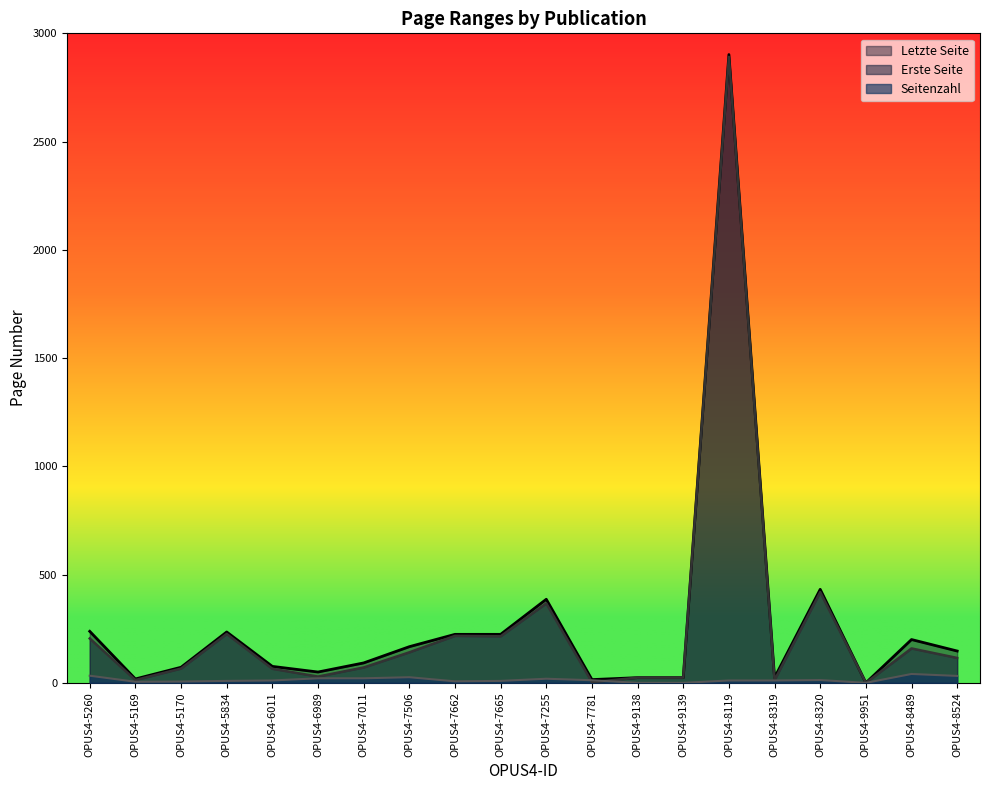

Is the value of Erste Seite at OPUS4-7662 greater than the value of Seitenzahl at OPUS4-8489?

Yes